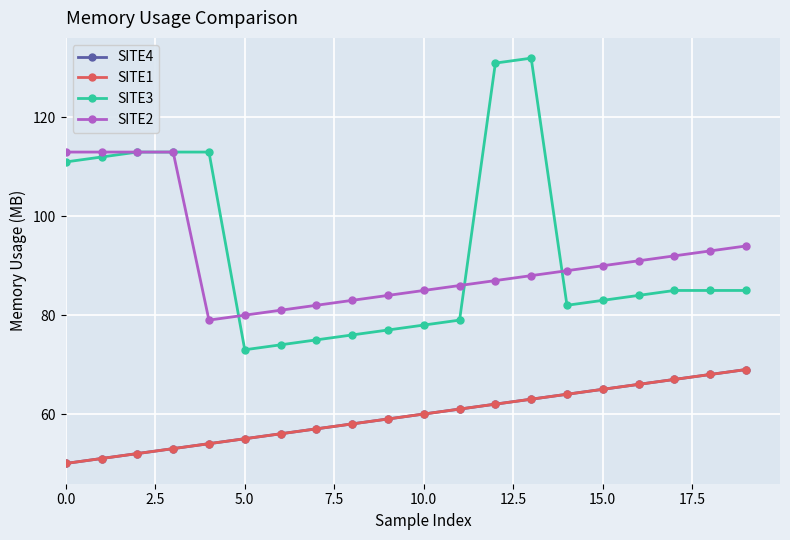

What is the smallest value displayed?

50